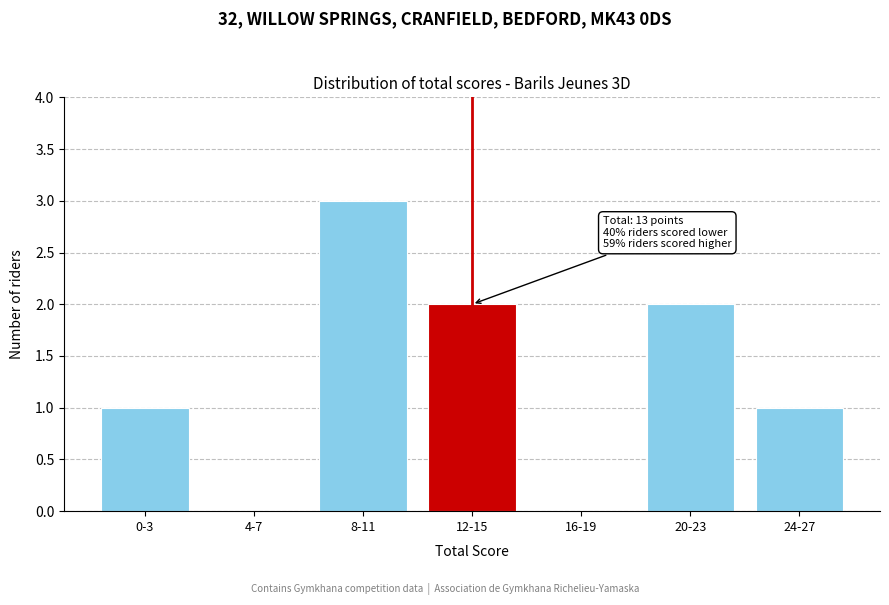

Reading left to right, list all the values displayed in this chart.

0-3=1	4-7=0	8-11=3	12-15=2	16-19=0	20-23=2	24-27=1